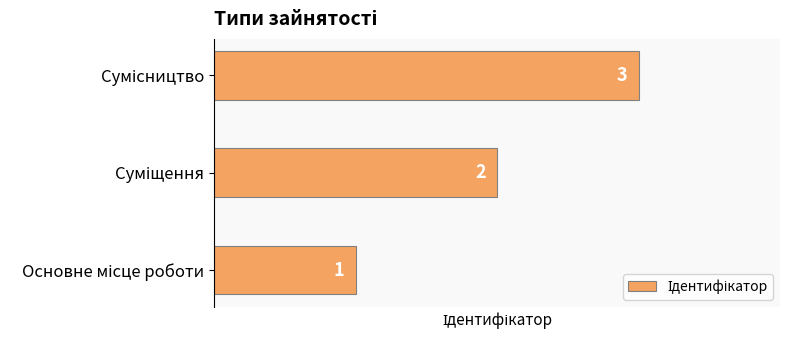

What is the maximum value shown in the chart?

3